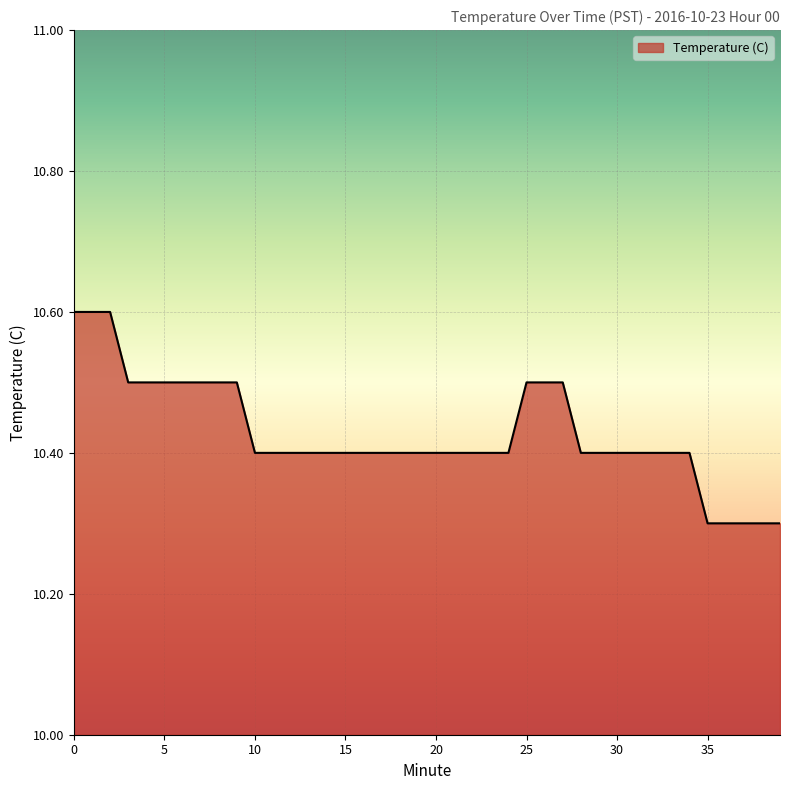

What is the average value?

10.4